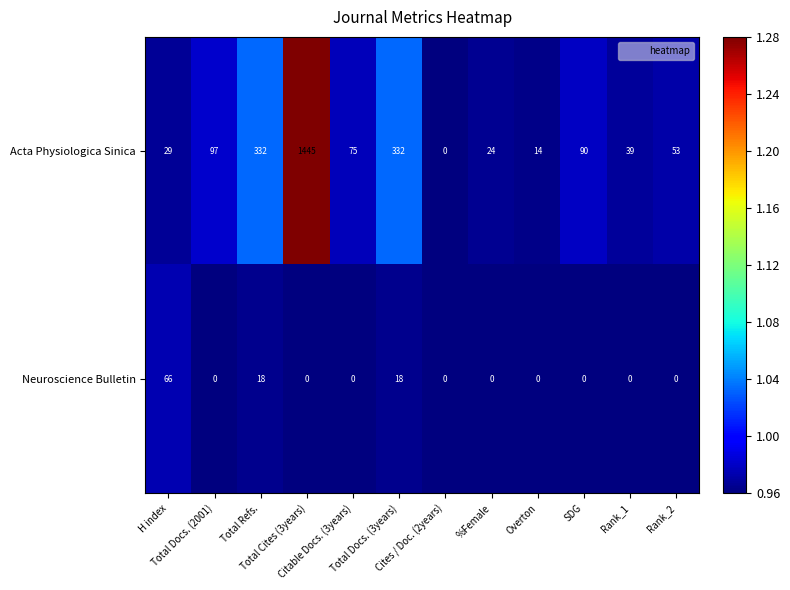

Which series has the largest range (max minus min)?

Acta Physiologica Sinica